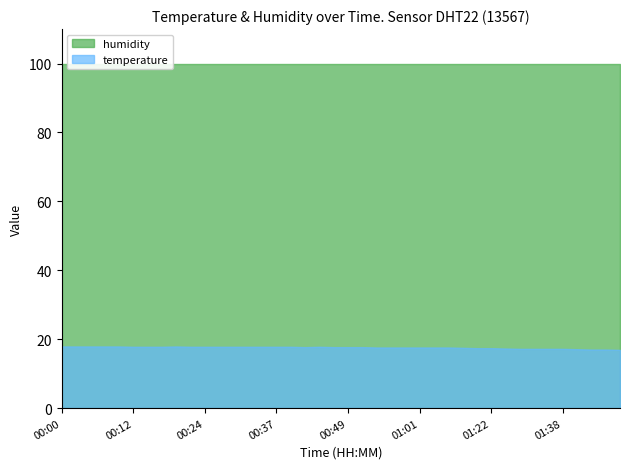

What is the sum of all humidity values?

3996.0